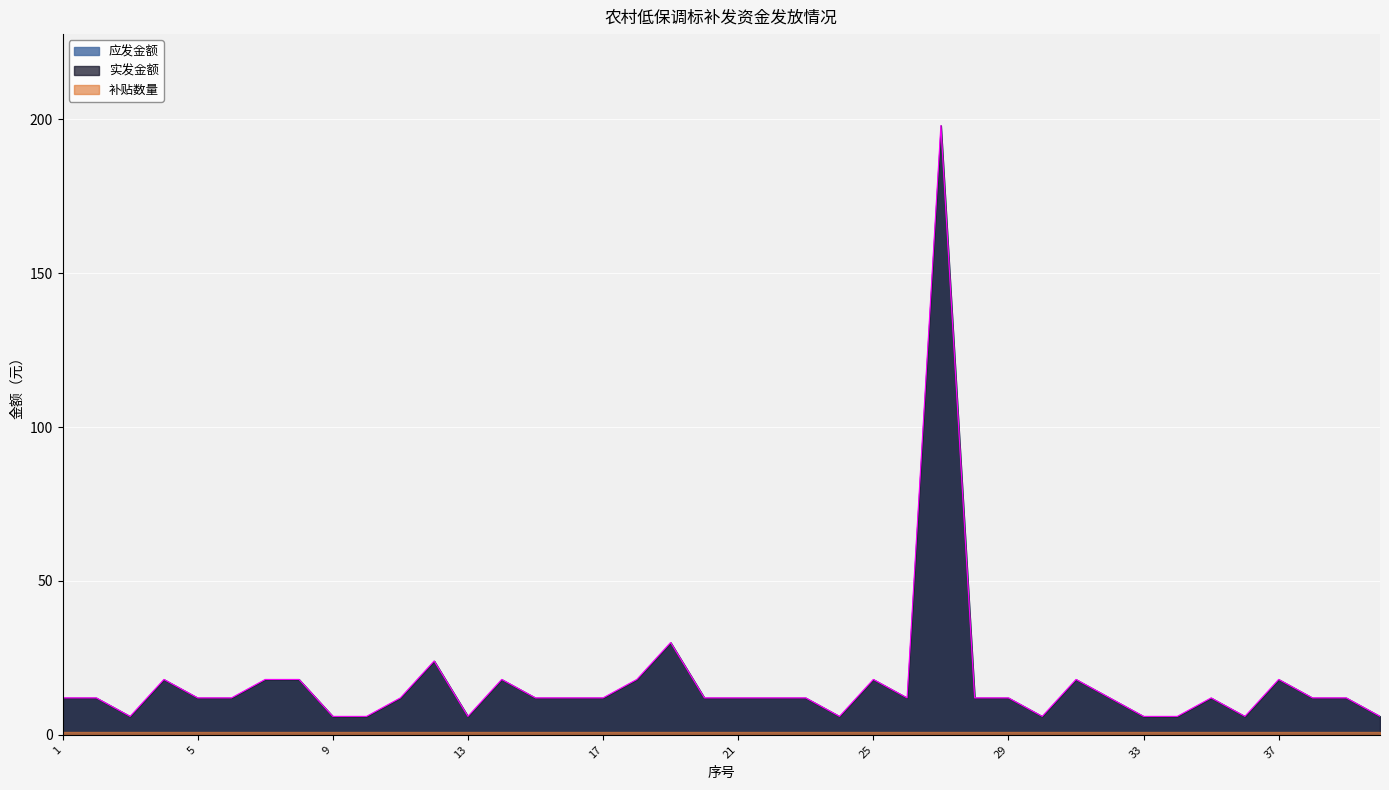

In 实发金额, how many points are lower than both neighbors (excluding endpoints)?

6